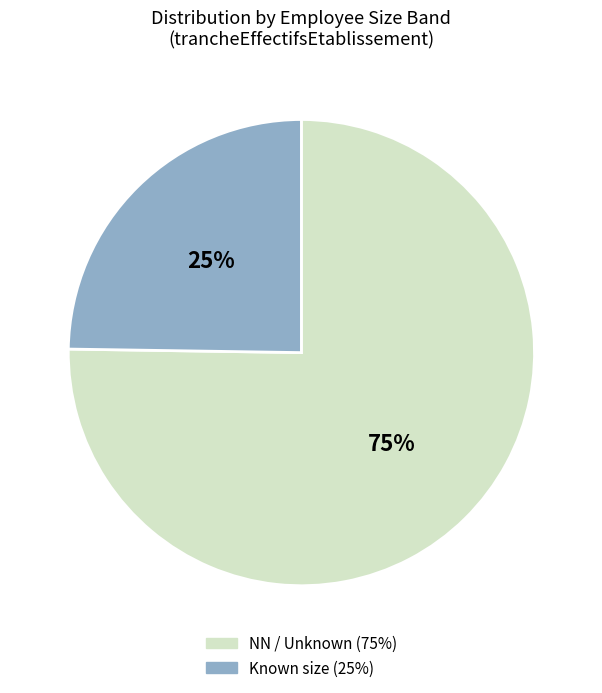

To the nearest percent, what is the average slice percentage?

50%